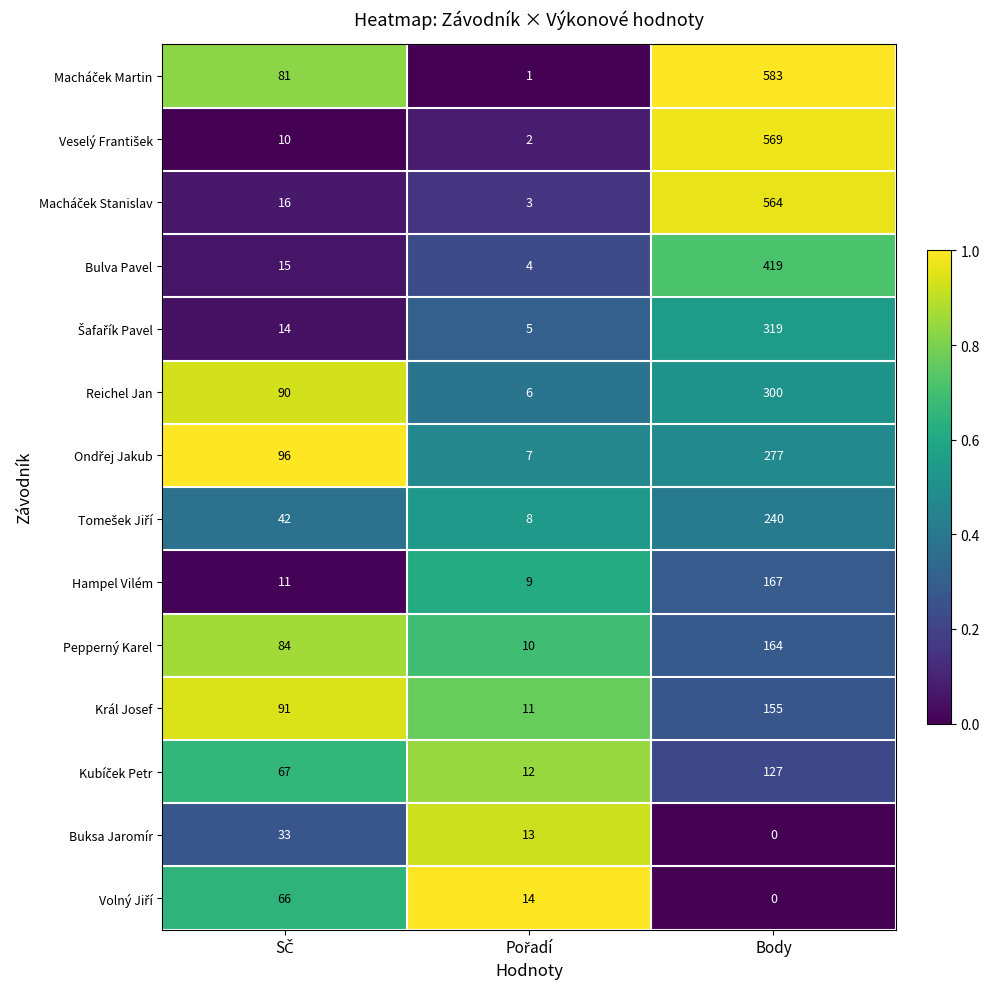

Count the Reichel Jan values in the range 6 to 300.

3